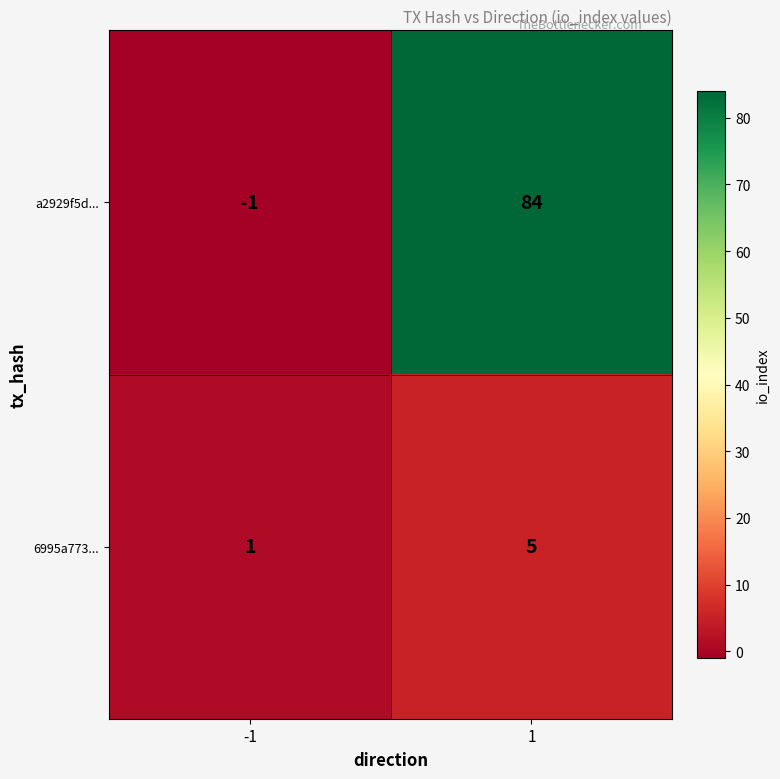

Which series has the largest total across all categories?

a2929f5d...